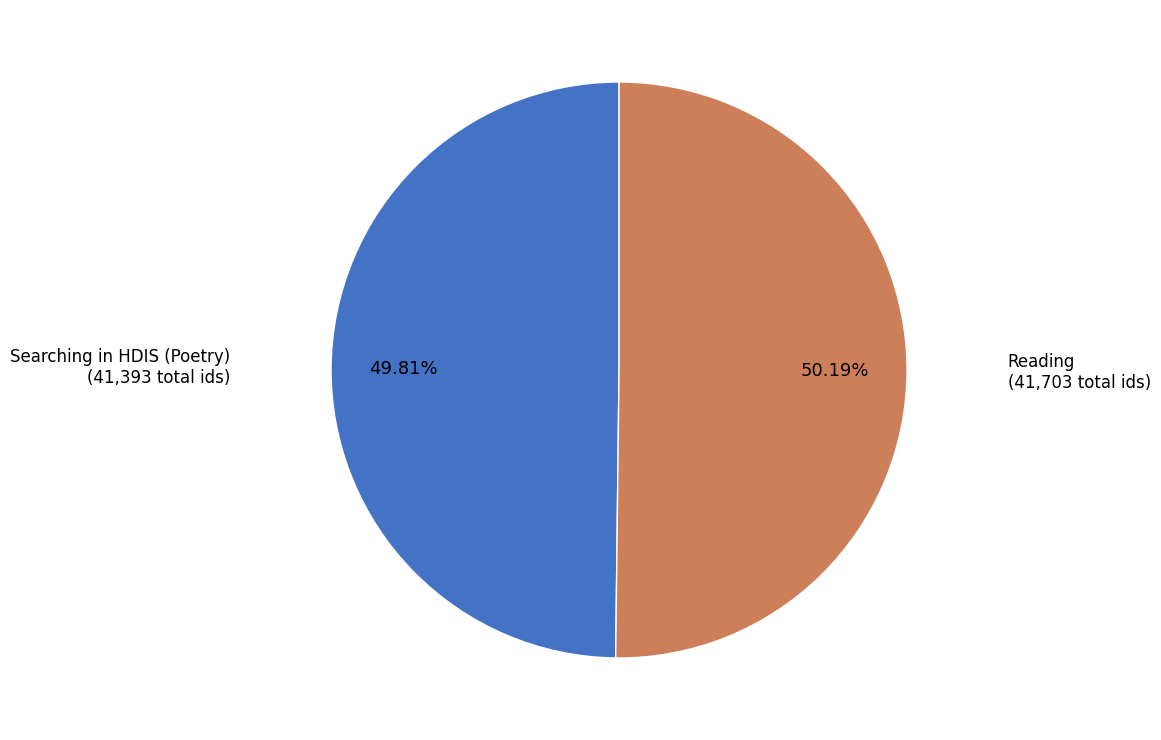

Does any single category account for the majority?

Yes